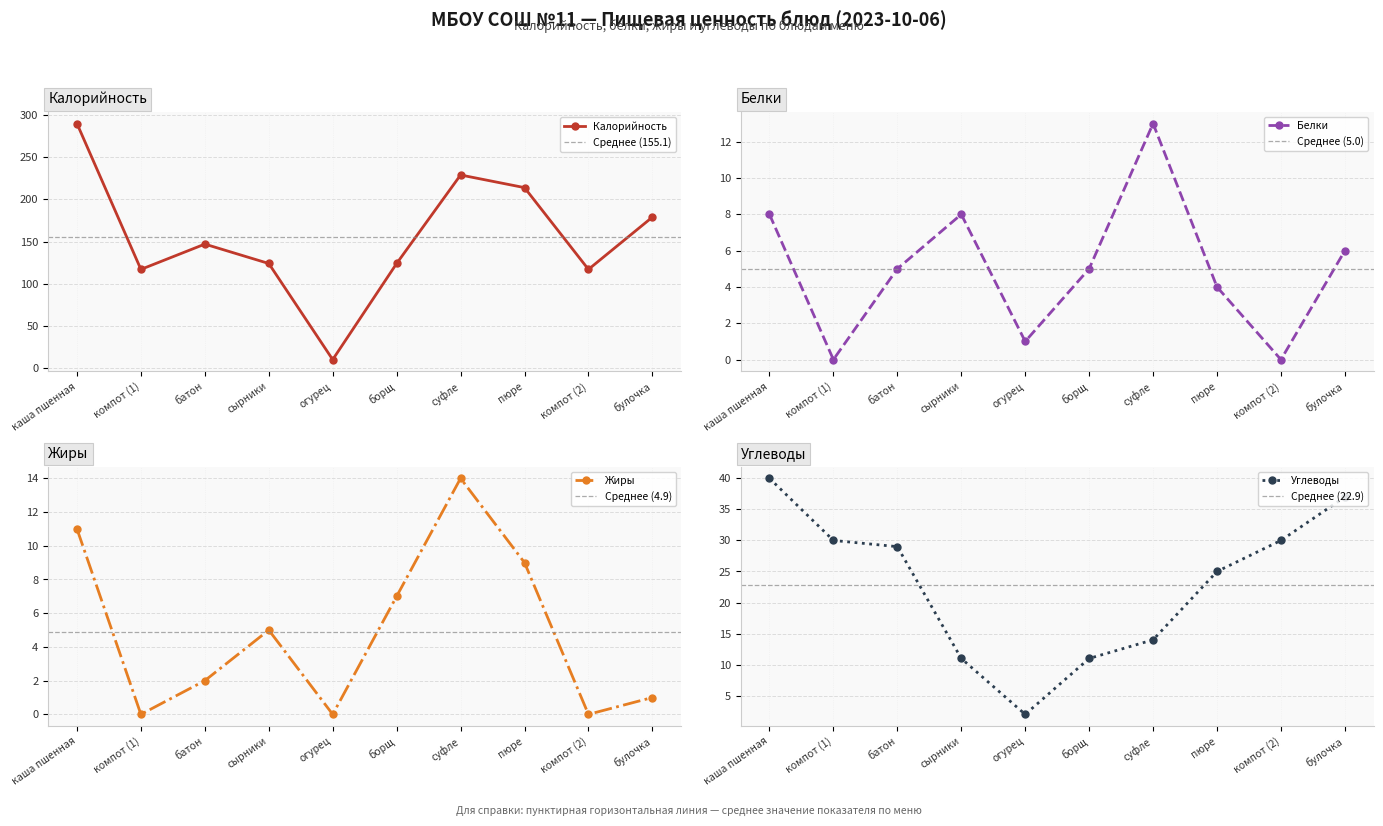

Which series ends up on top after the final intersection of Белки and Жиры?

Жиры